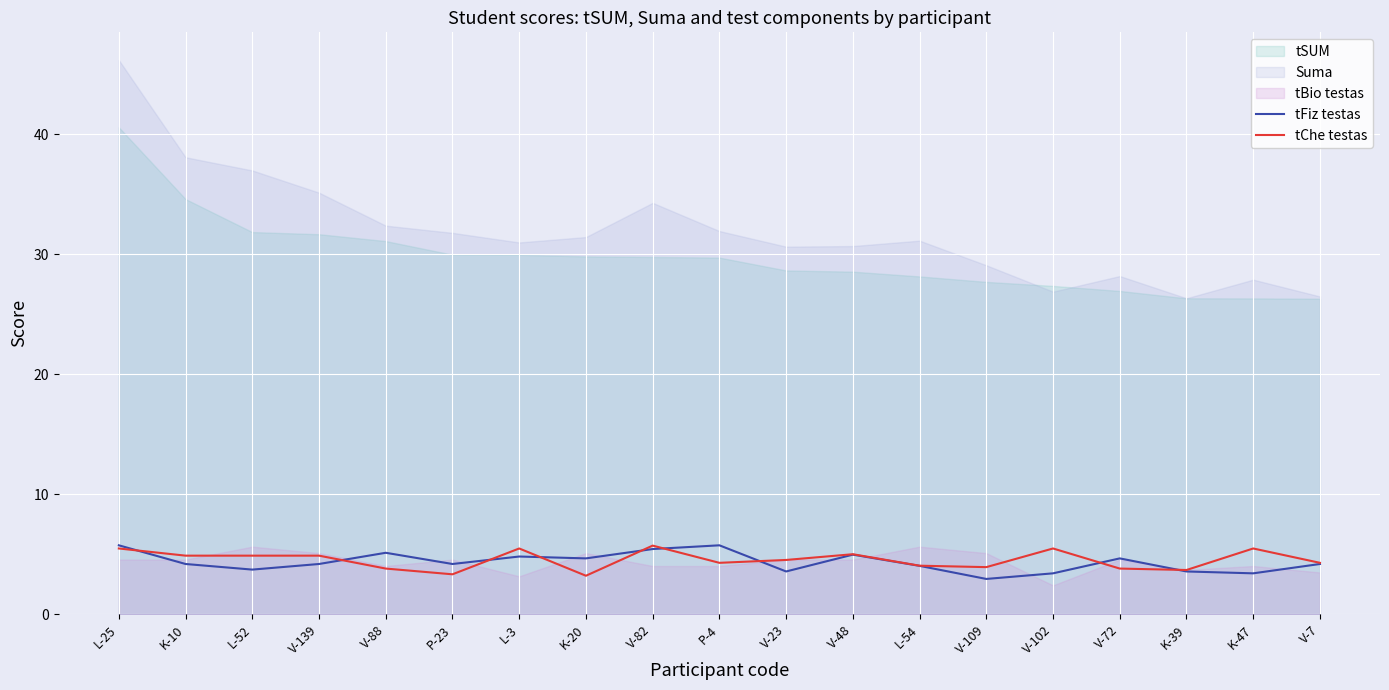

The tChe testas series shows 4.3 at V-7. True or false?

True